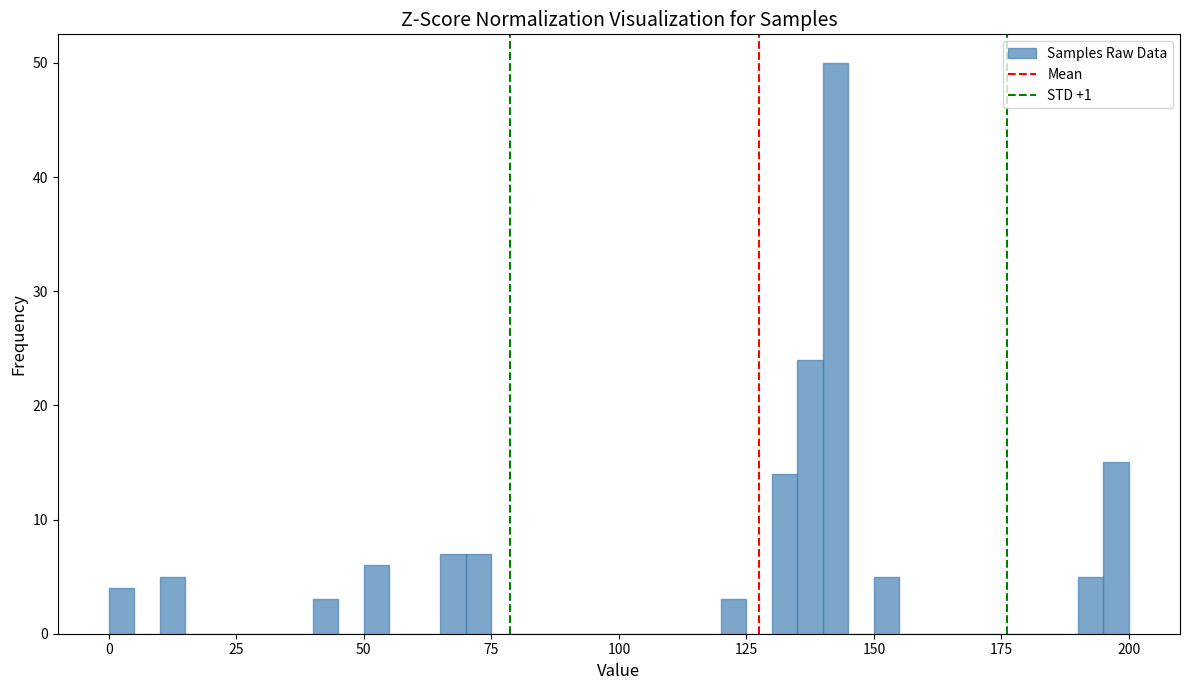

Read against the x-axis, roughly where is the centre of the tallest bar?

145